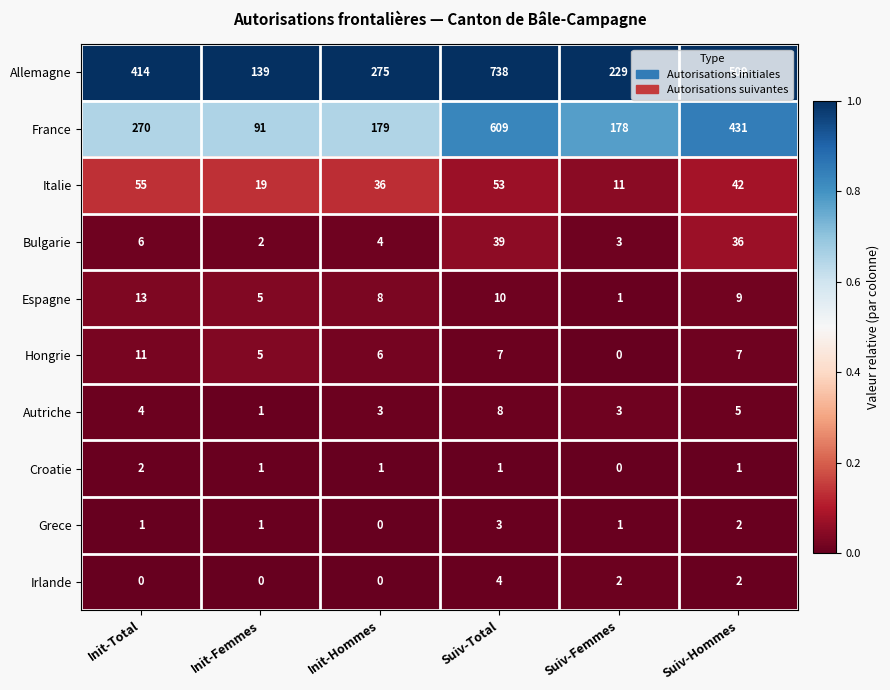

Count the number of categories in the chart.

6